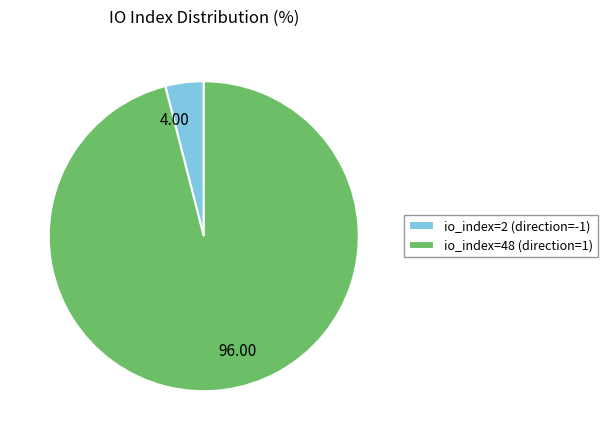

Which category has the biggest portion of the pie?

io_index=48 (direction=1)